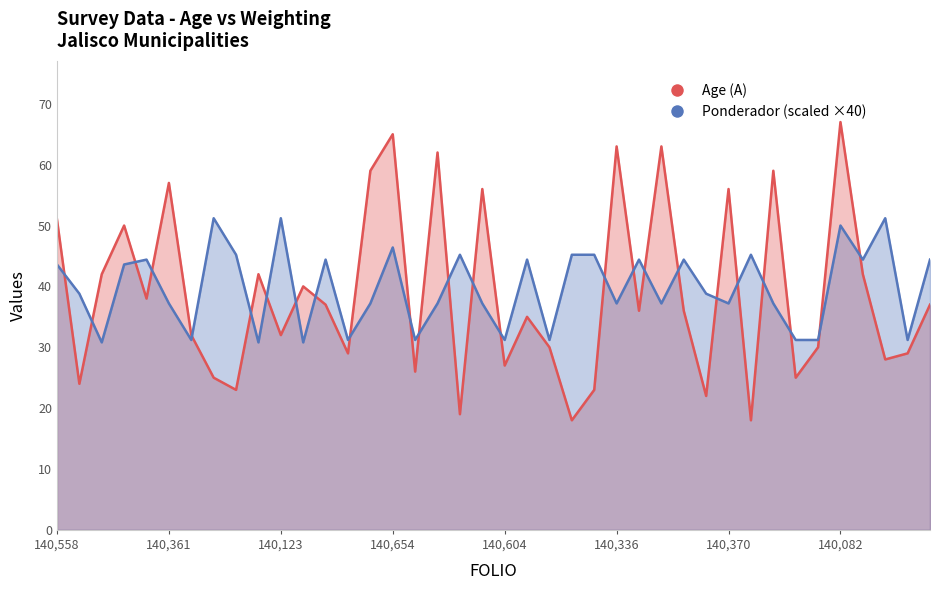

True or false: Ponderador (scaled ×40) and Age (A) intersect in this chart.

True